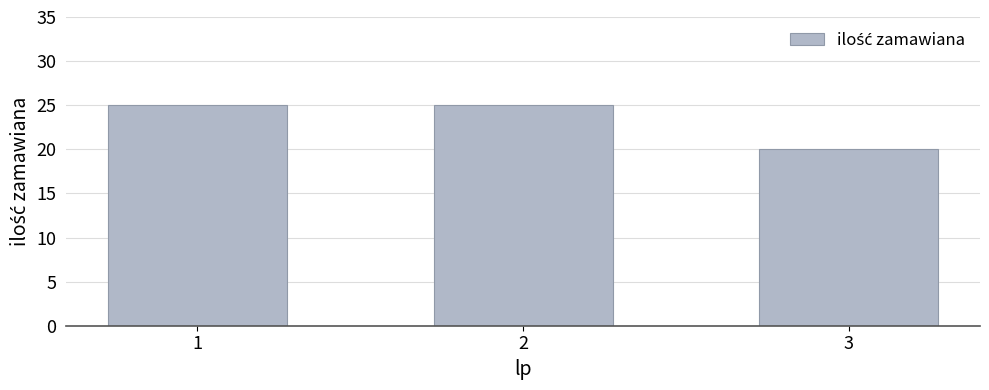

Between 3 and 1, which is larger?

1